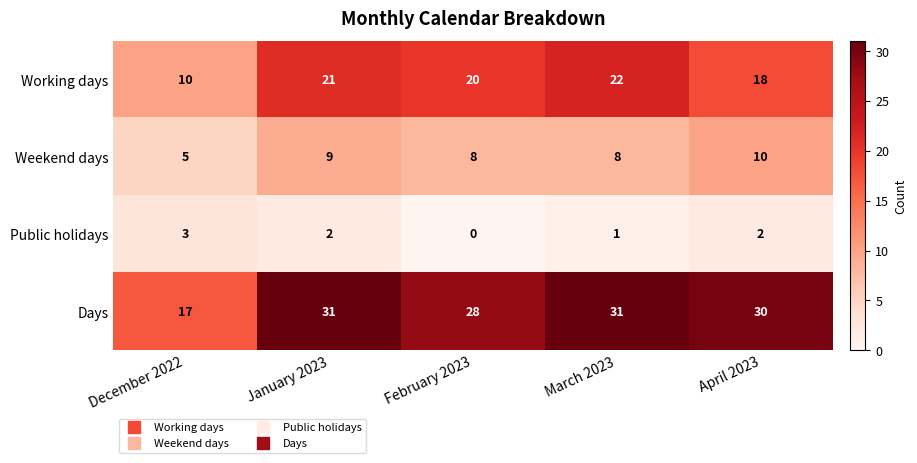

Where does the Days series first go above 30?

January 2023